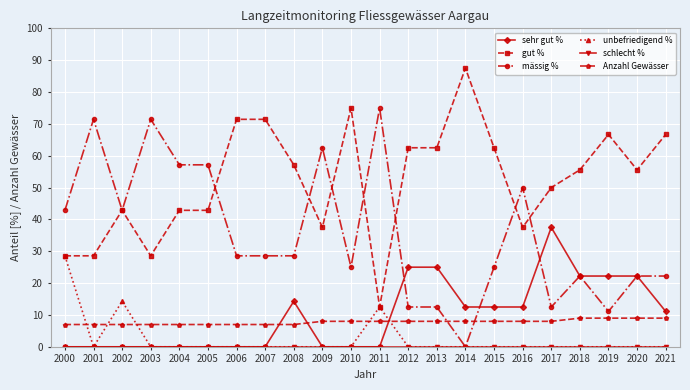

What is the total value across all series at 2007?

107.0